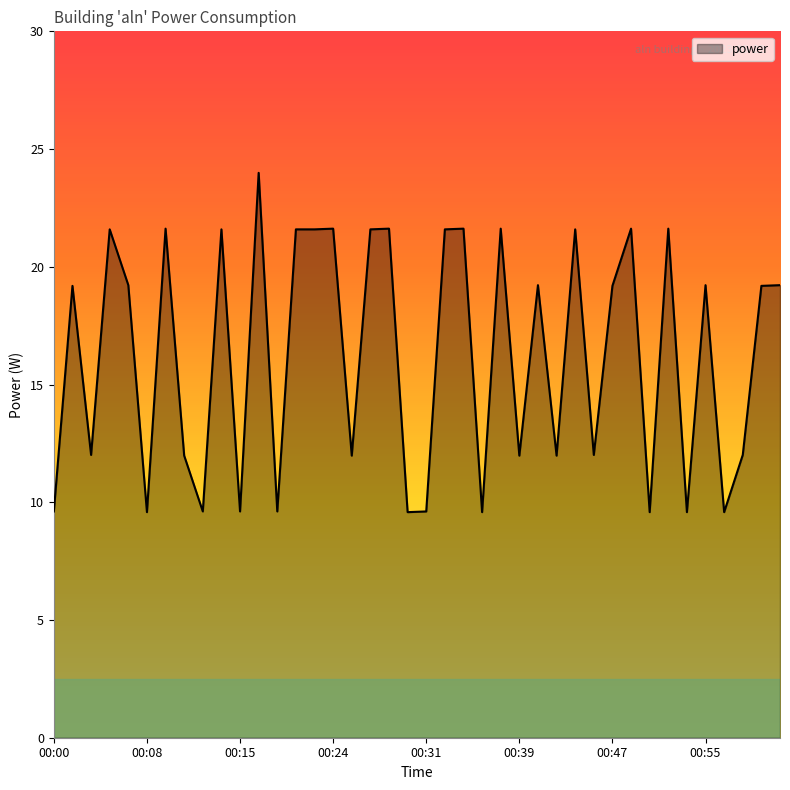

What is the difference between the second highest and second lowest values?

12.0